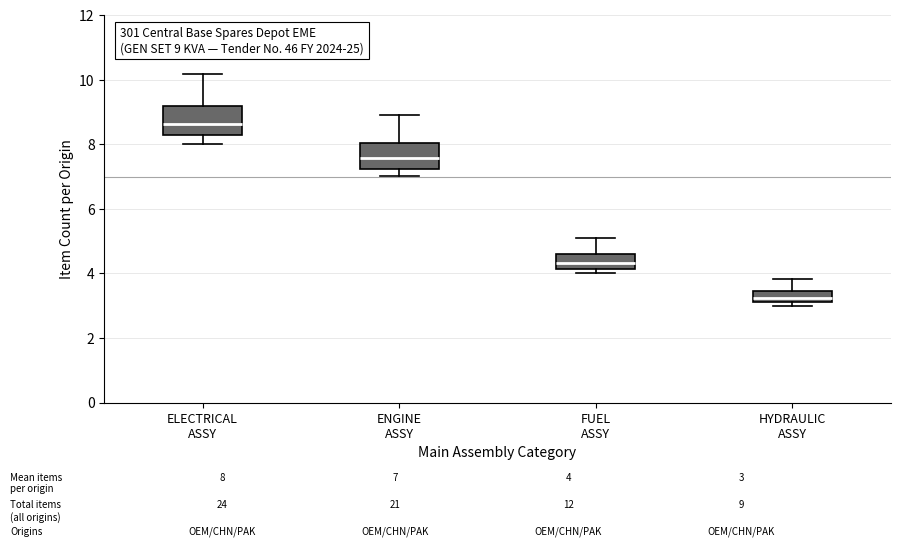

Which box has the lowest median line?

HYDRAULIC ASSY